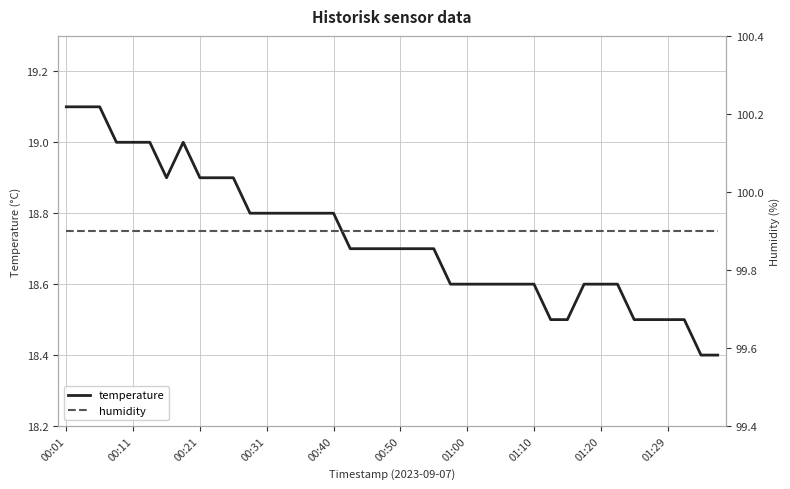

Which series has the largest total across all categories?

humidity